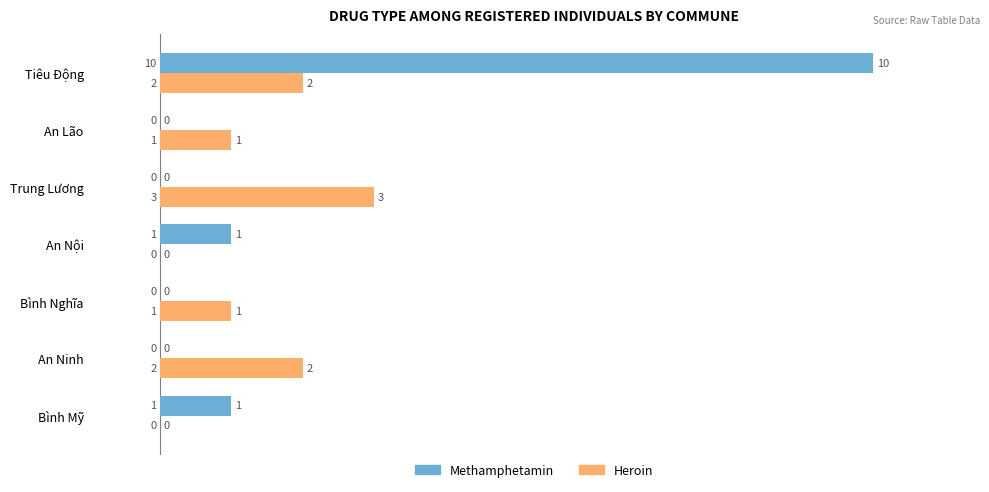

The Heroin series shows 0 at Bình Mỹ. True or false?

True